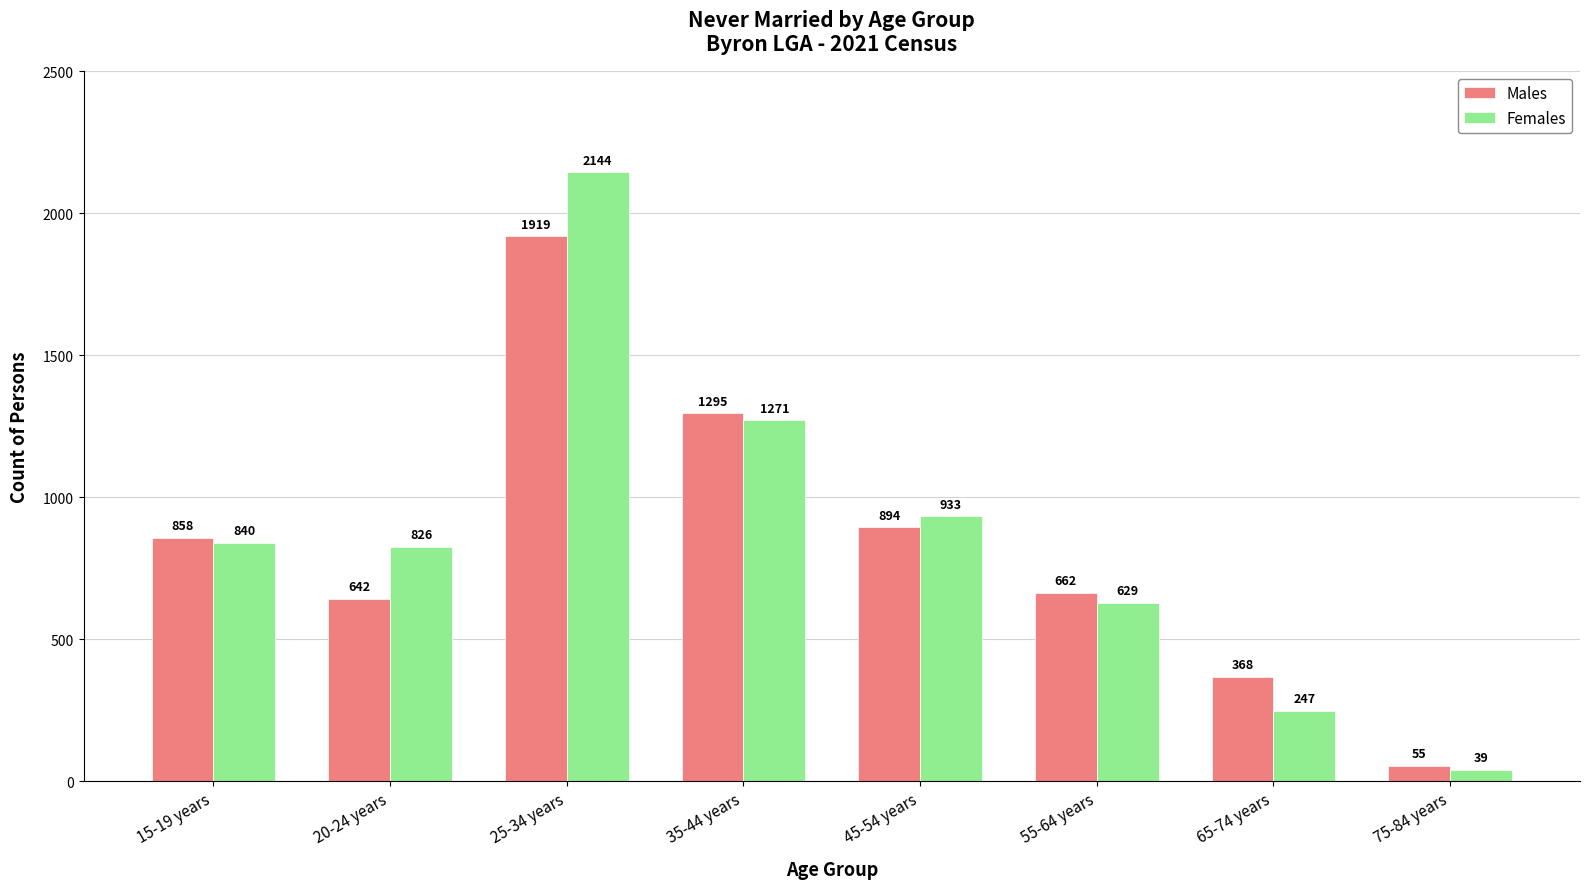

Rank the series at 65-74 years from highest to lowest value.

Males, Females